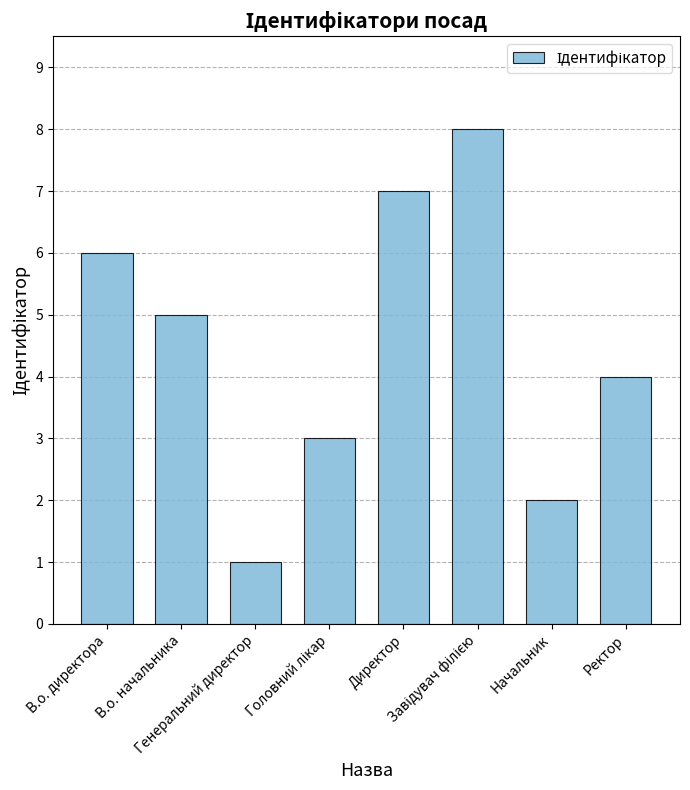

True or false: the data shows 1 at Начальник.

False